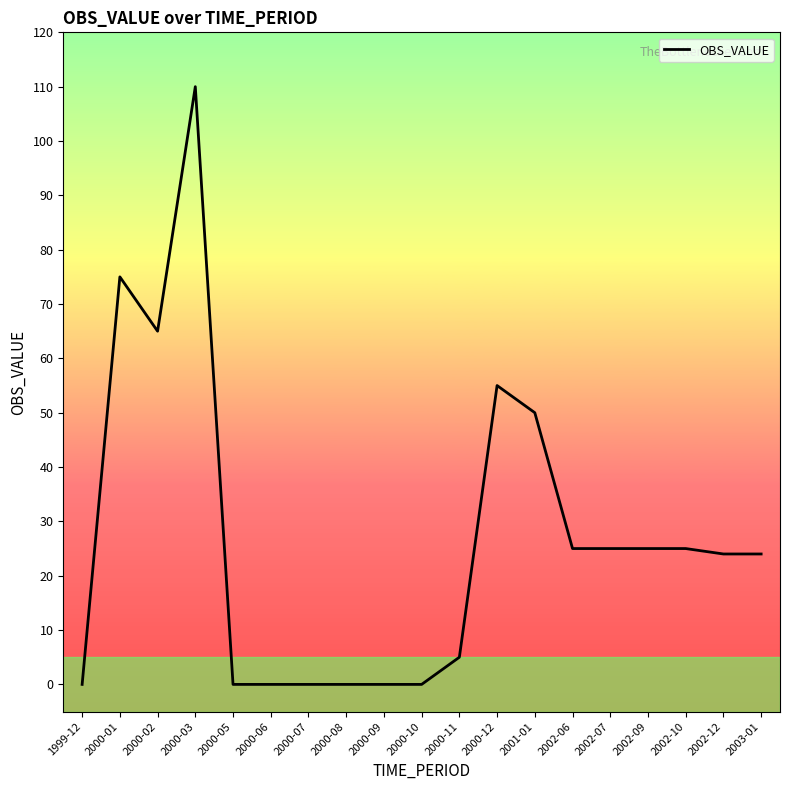

Does the chart have visible grid lines?

No